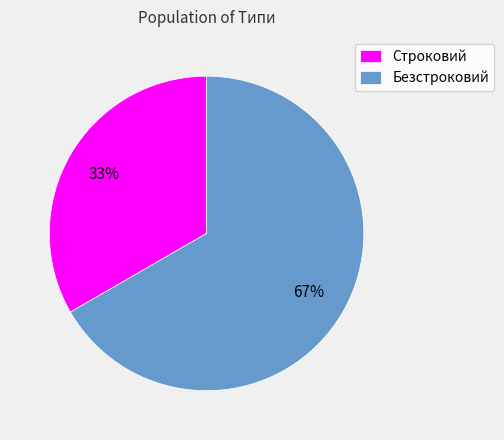

Does Строковий represent more than half of the total?

No